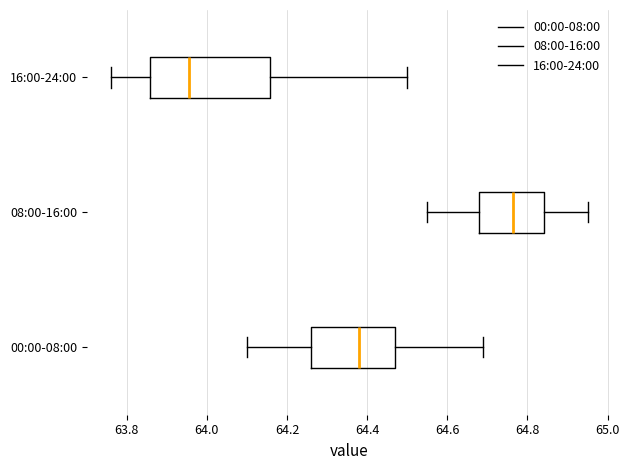

Reading bottom to top, read every box against the x-axis: the position of its median line, the range the box covers, and the ends of its whiskers. The values are not printed on the chart, so give them approximately, as read against the axis.

00:00-08:00: median 64.38, box 64.26 to 64.48, whiskers 64.10 to 64.70
08:00-16:00: median 64.76, box 64.68 to 64.84, whiskers 64.56 to 64.96
16:00-24:00: median 63.96, box 63.86 to 64.16, whiskers 63.76 to 64.50